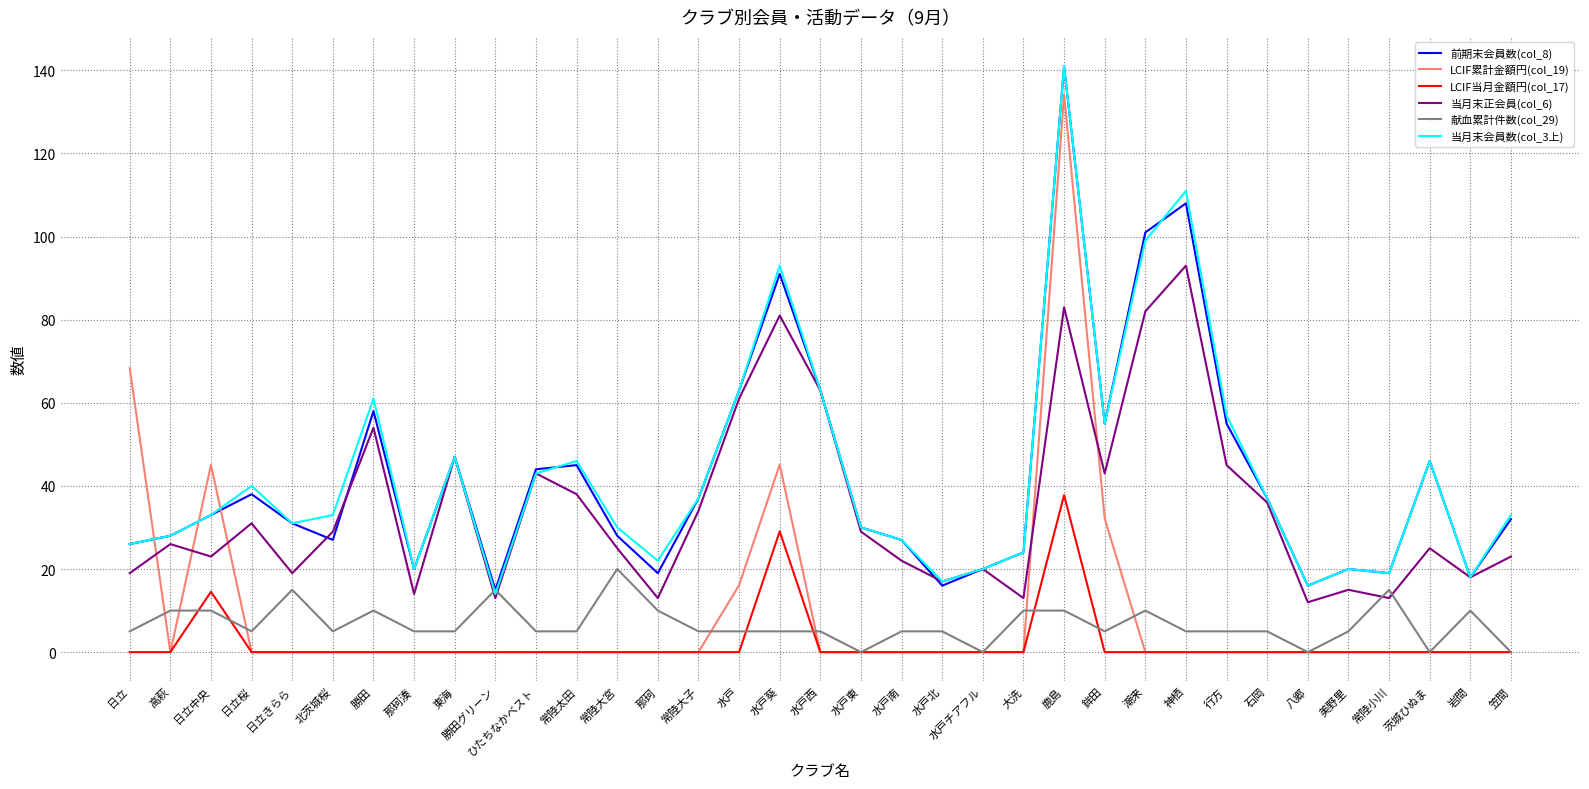

What is the sum of all 献血累計件数(col_29) values?

235.0